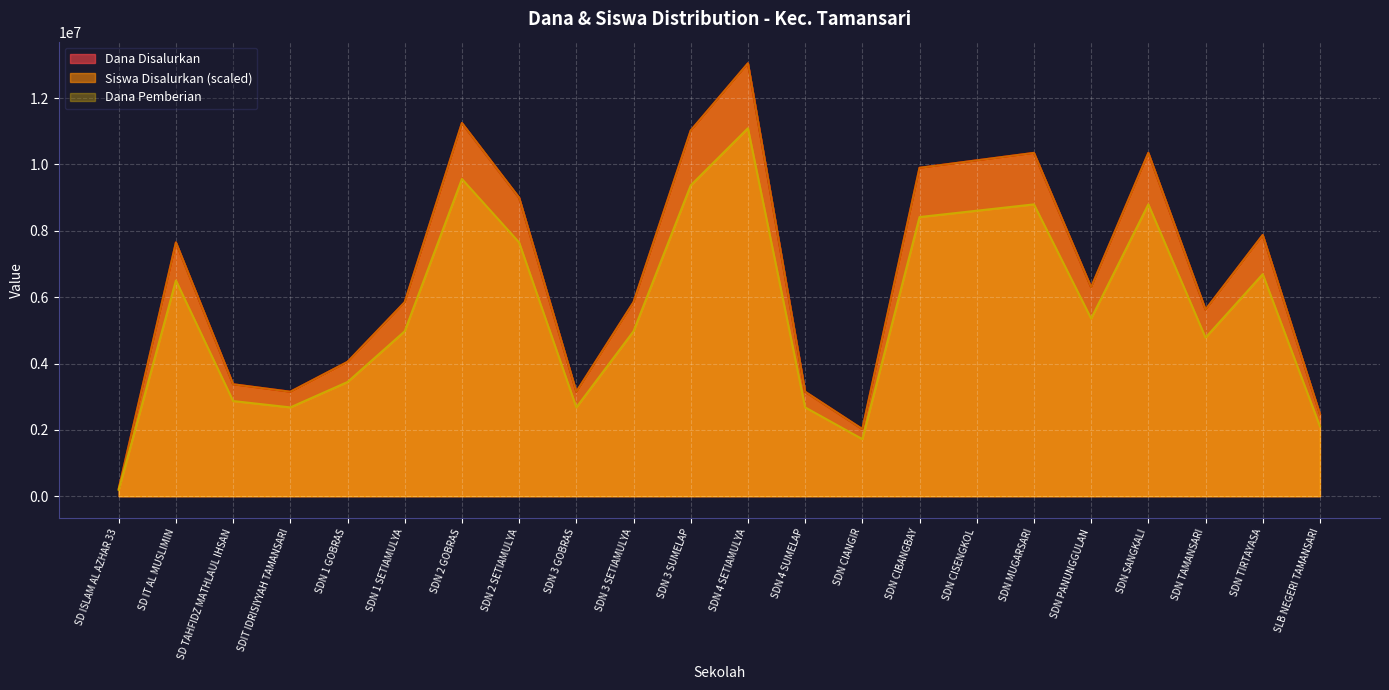

List the labels in order of Dana Pemberian value, largest first.

SDN 4 SETIAMULYA, SDN 2 GOBRAS, SDN 3 SUMELAP, SDN MUGARSARI, SDN SANGKALI, SDN CISENGKOL, SDN CIBANGBAY, SDN 2 SETIAMULYA, SDN TIRTAYASA, SD IT AL MUSLIMIN, SDN PANUNGGULAN, SDN 1 SETIAMULYA, SDN 3 SETIAMULYA, SDN TAMANSARI, SDN 1 GOBRAS, SD TAHFIDZ MATHLAUL IHSAN, SDIT IDRISIYYAH TAMANSARI, SDN 3 GOBRAS, SDN 4 SUMELAP, SLB NEGERI TAMANSARI, SDN CIANGIR, SD ISLAM AL AZHAR 33